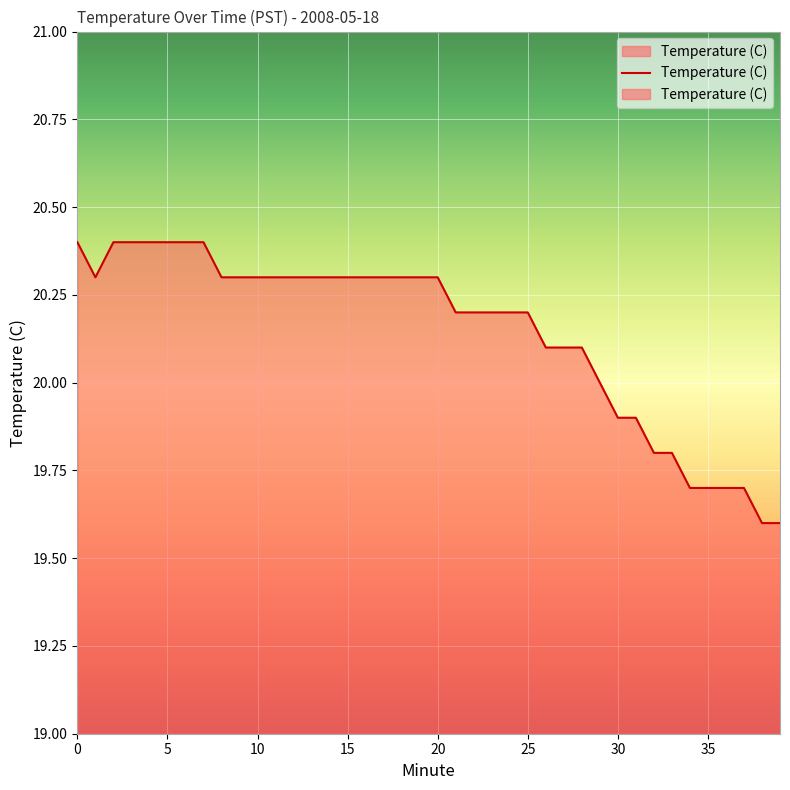

List the labels in order of value, smallest first.

38, 39, 34, 35, 36, 37, 32, 33, 30, 31, 29, 26, 27, 28, 21, 22, 23, 24, 25, 1, 8, 9, 10, 11, 12, 13, 14, 15, 16, 17, 18, 19, 20, 0, 2, 3, 4, 5, 6, 7